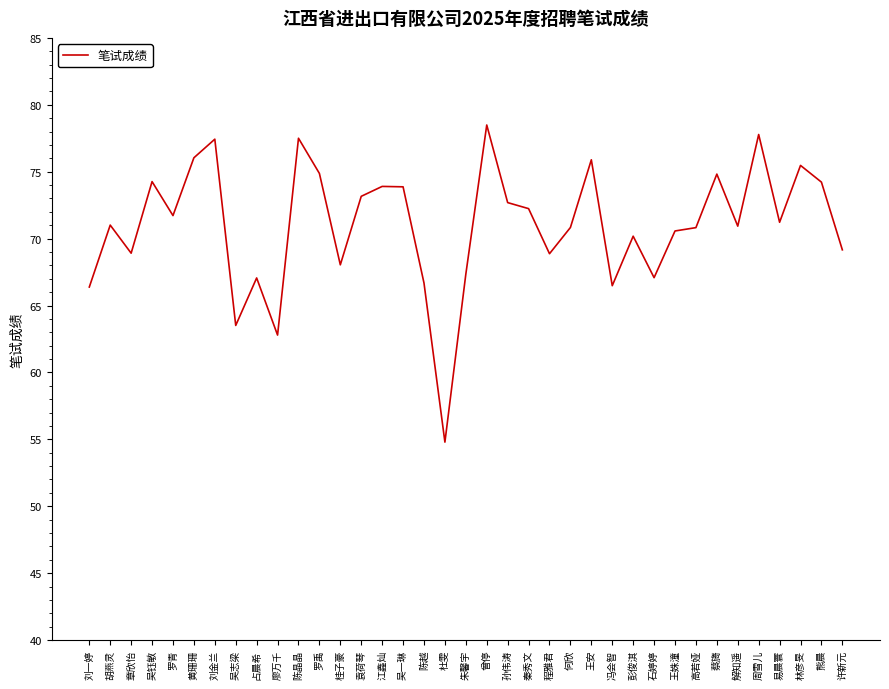

What is the difference between the second highest and minimum values?

23.0